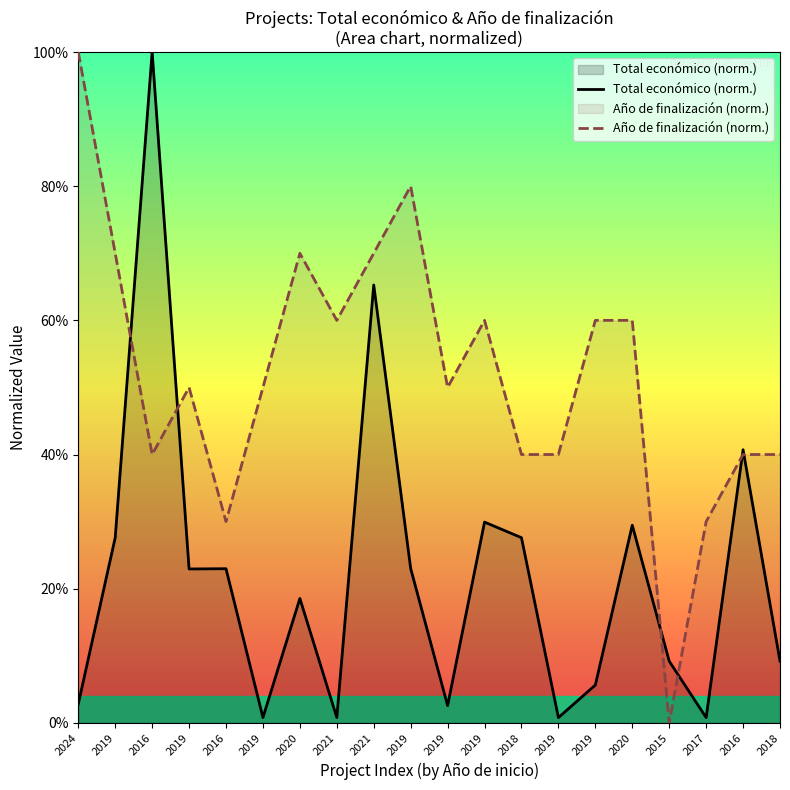

True or false: Total económico (norm.) and Año de finalización (norm.) cross at least once.

True